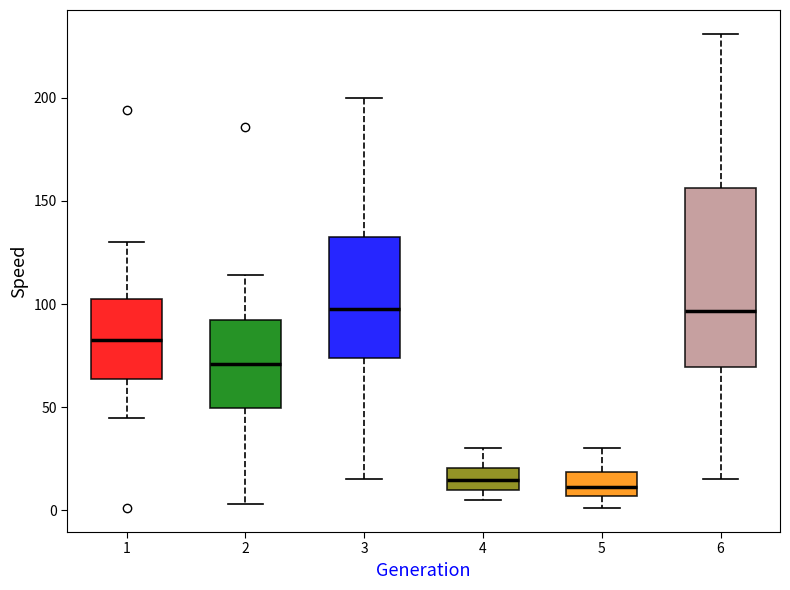

Comparing the boxes themselves (not the whiskers), which one is the tallest?

6